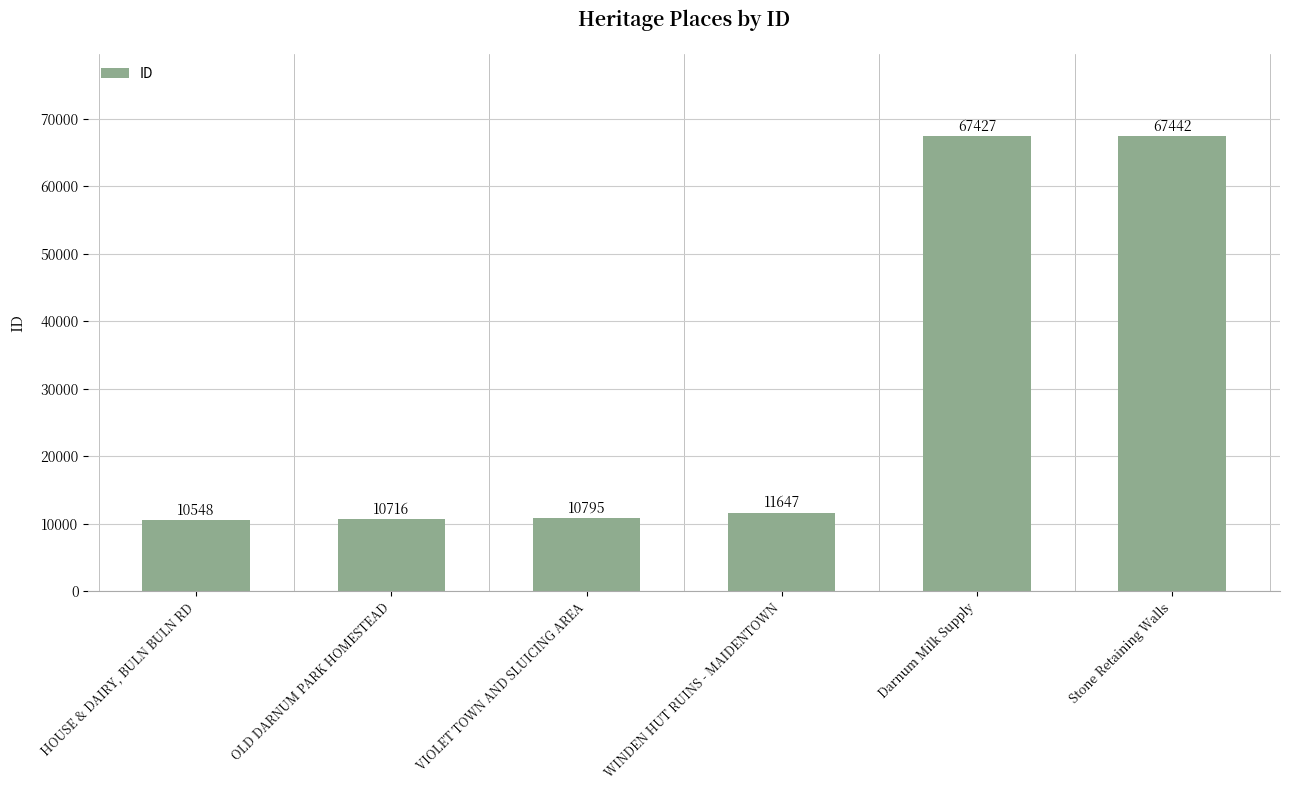

What is the difference between the maximum and second lowest values?

56726